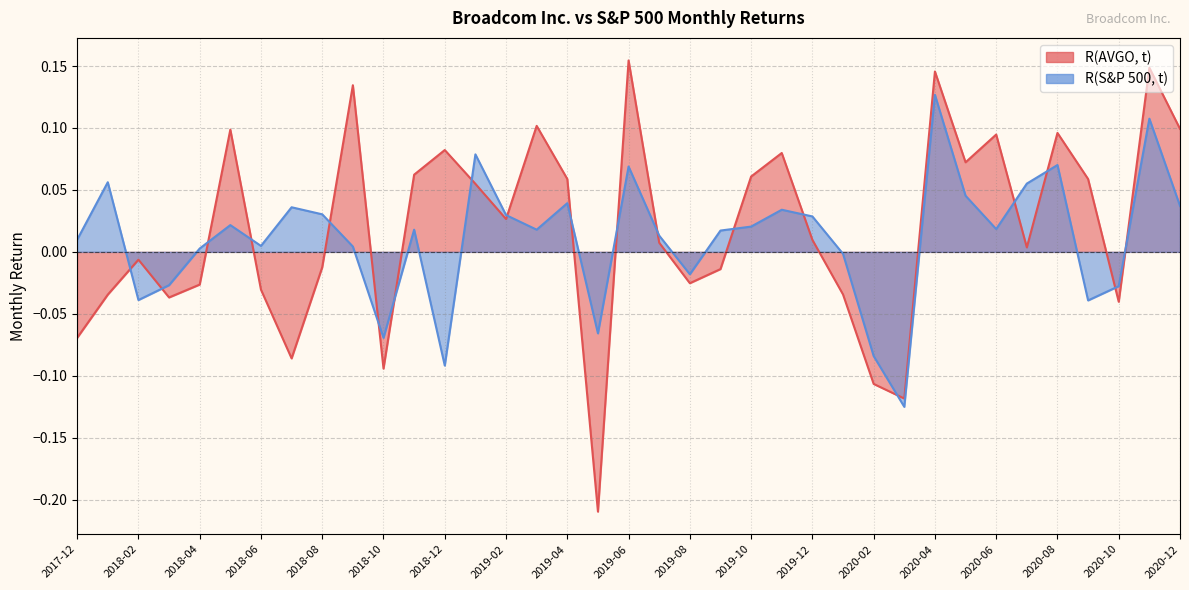

What is the total value across all series at 2019-03?

0.1